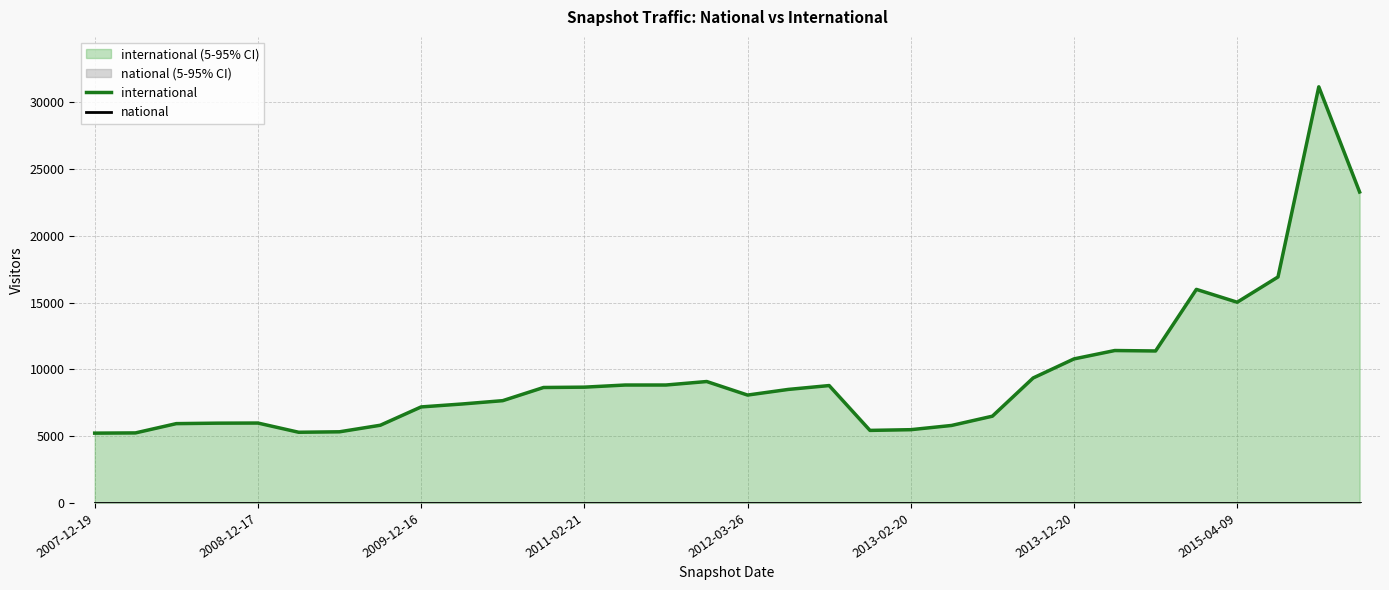

True or false: national and international intersect in this chart.

False